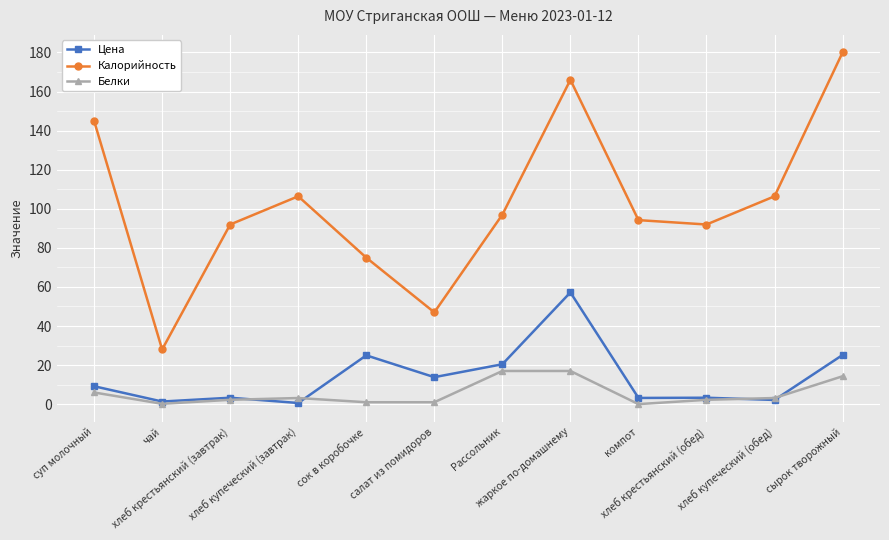

What is the label of the 10th point from the left?

хлеб крестьянский (обед)